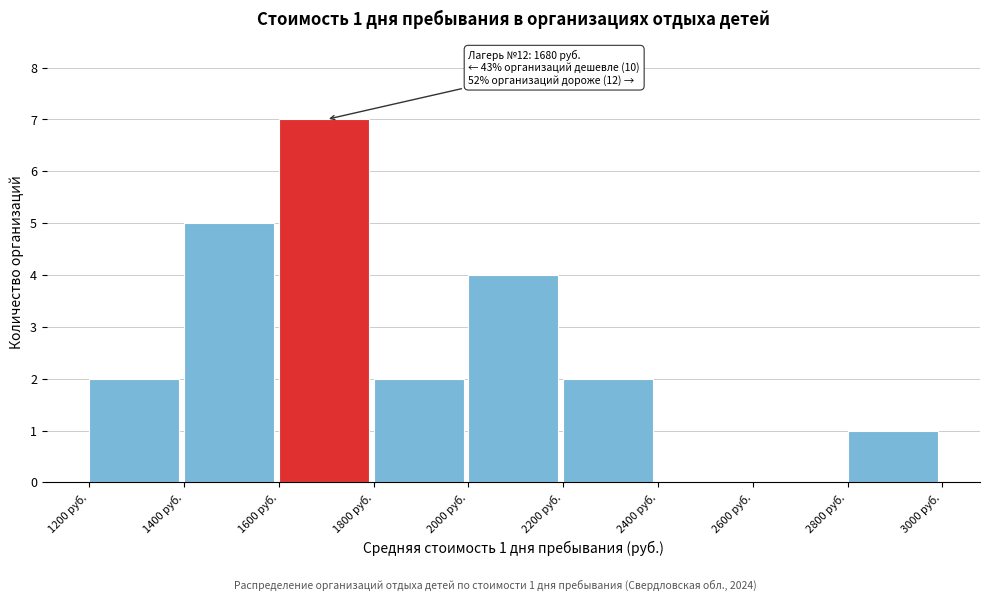

Which range on the x-axis has the tallest bar?

1600 to 1800